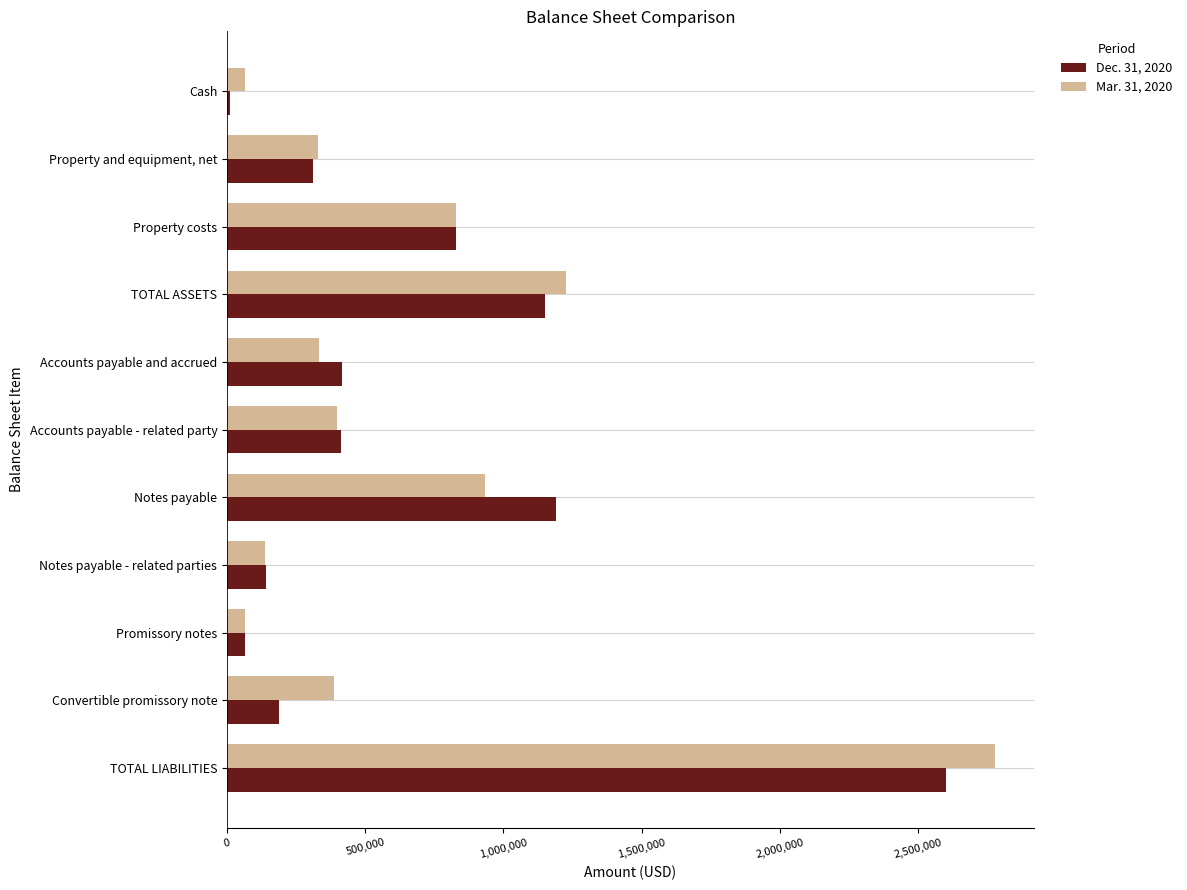

List the series in order of their overall mean, highest first.

Mar. 31, 2020, Dec. 31, 2020